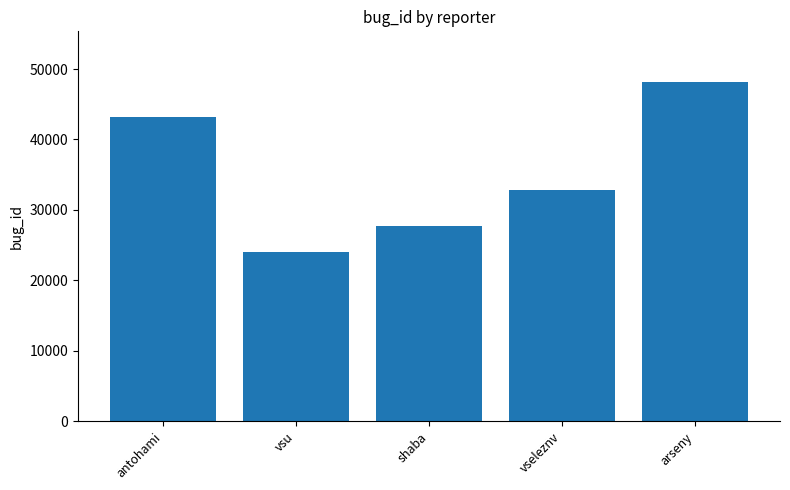

Is it true that the value at vseleznv is 32778?

True